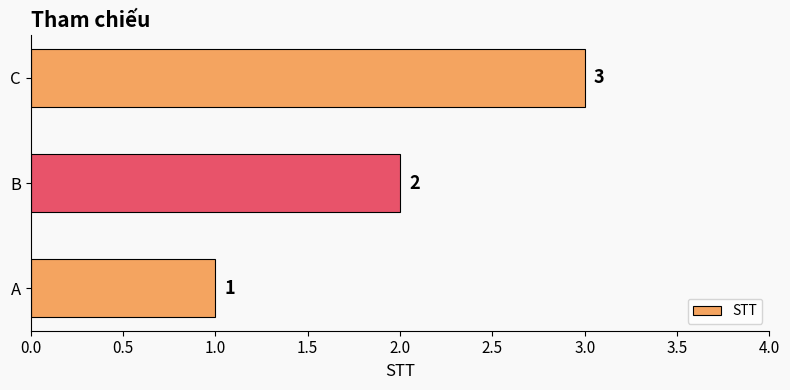

What is the smallest value displayed?

1